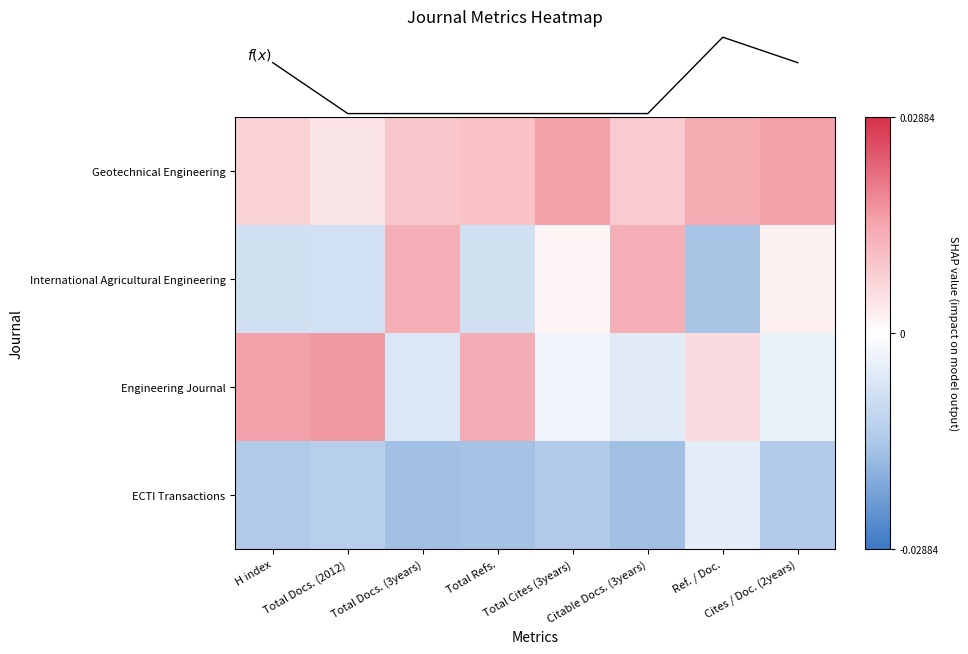

Which series has the largest range (max minus min)?

International Agricultural Engineering